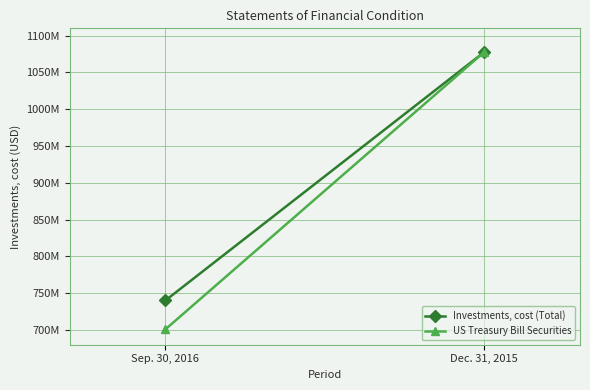

The value of US Treasury Bill Securities at Sep. 30, 2016 is 700845450. True or false?

True